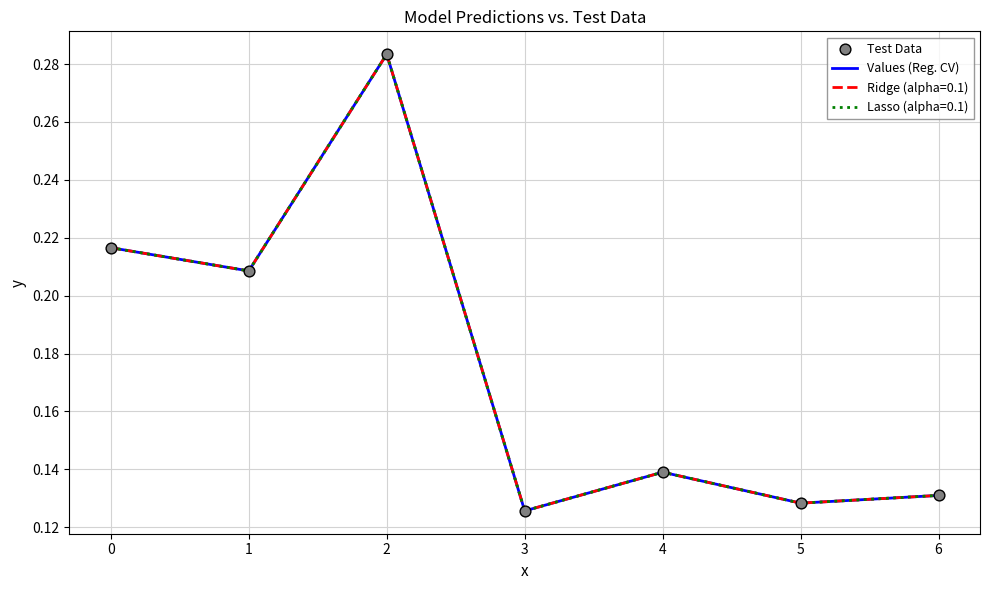

Does the chart have visible grid lines?

Yes